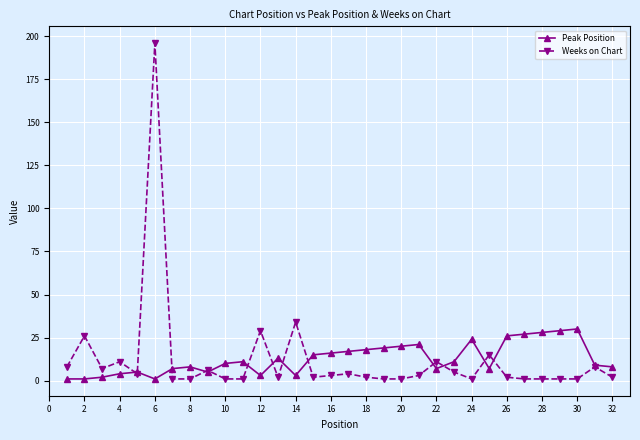

What is the highest value of the Weeks on Chart series?

196